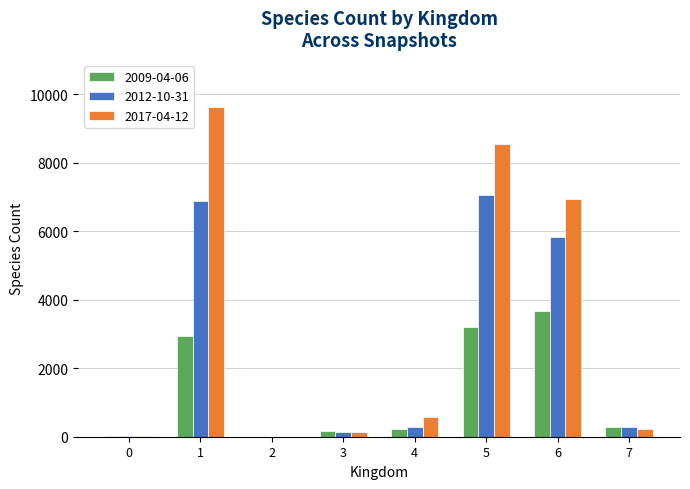

Between 5 and 7, which series saw the biggest shift?

2017-04-12